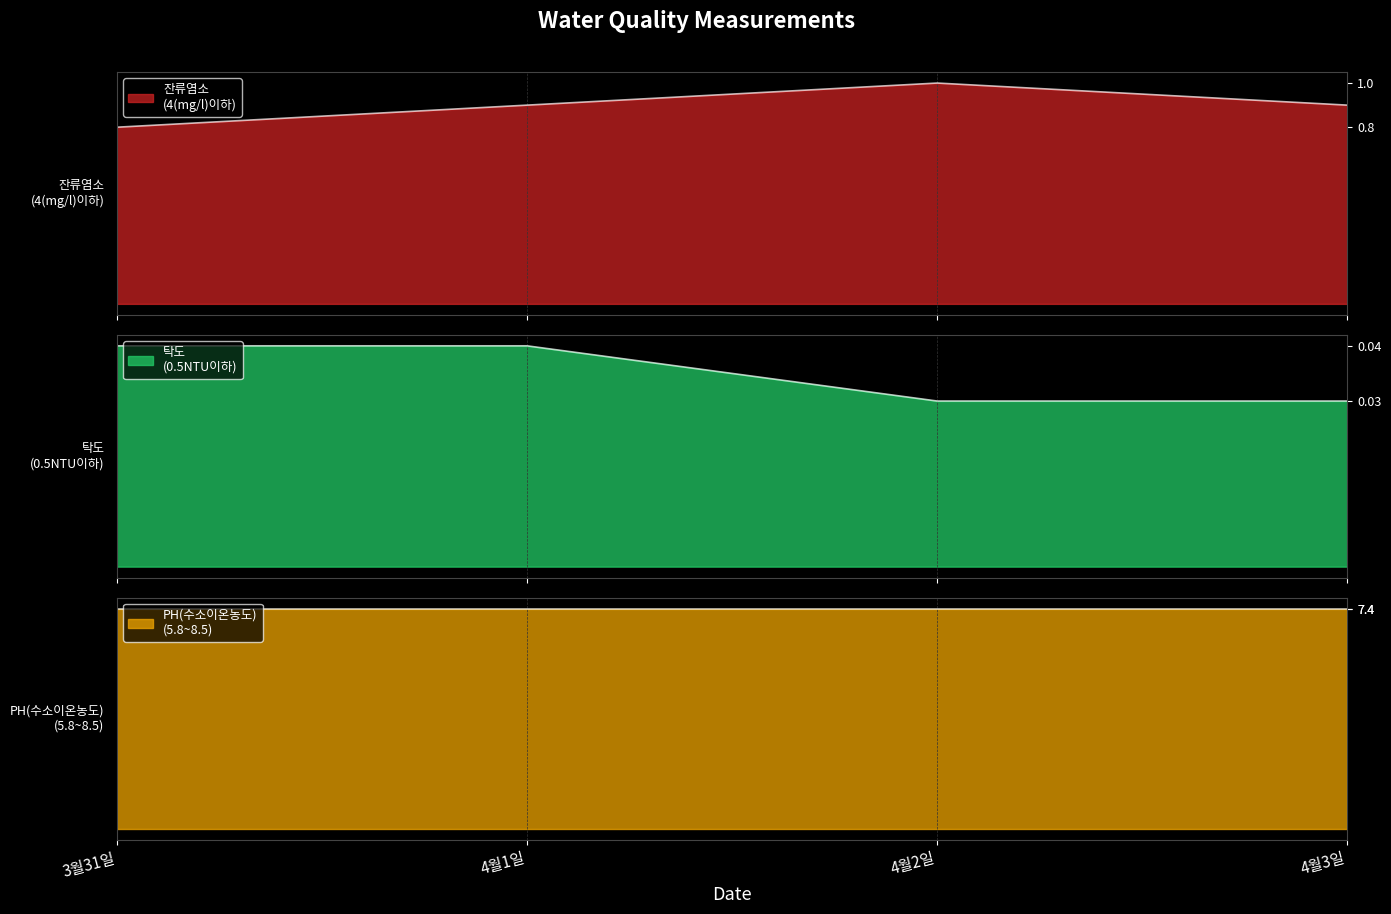

In 잔류염소
(4(mg/l)이하), how many points are higher than both neighbors (excluding endpoints)?

1